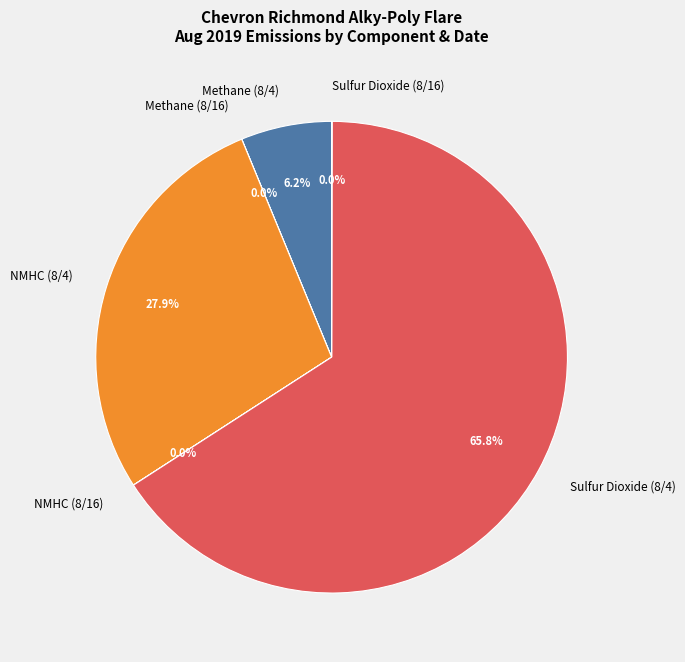

Which slice is the largest?

Sulfur Dioxide (8/4)